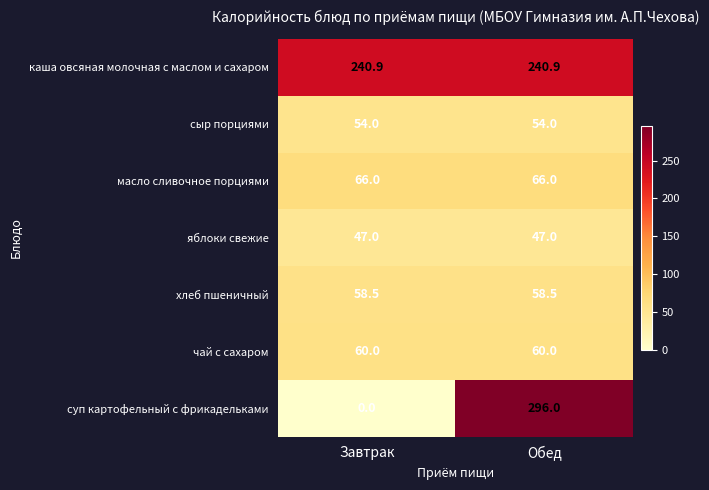

Reading left to right, extract all data points from this chart.

каша овсяная молочная с маслом и сахаром: Завтрак=240.9	Обед=240.9
сыр порциями: Завтрак=54.0	Обед=54.0
масло сливочное порциями: Завтрак=66.0	Обед=66.0
яблоки свежие: Завтрак=47.0	Обед=47.0
хлеб пшеничный: Завтрак=58.5	Обед=58.5
чай с сахаром: Завтрак=60.0	Обед=60.0
суп картофельный с фрикадельками: Завтрак=0.0	Обед=296.0